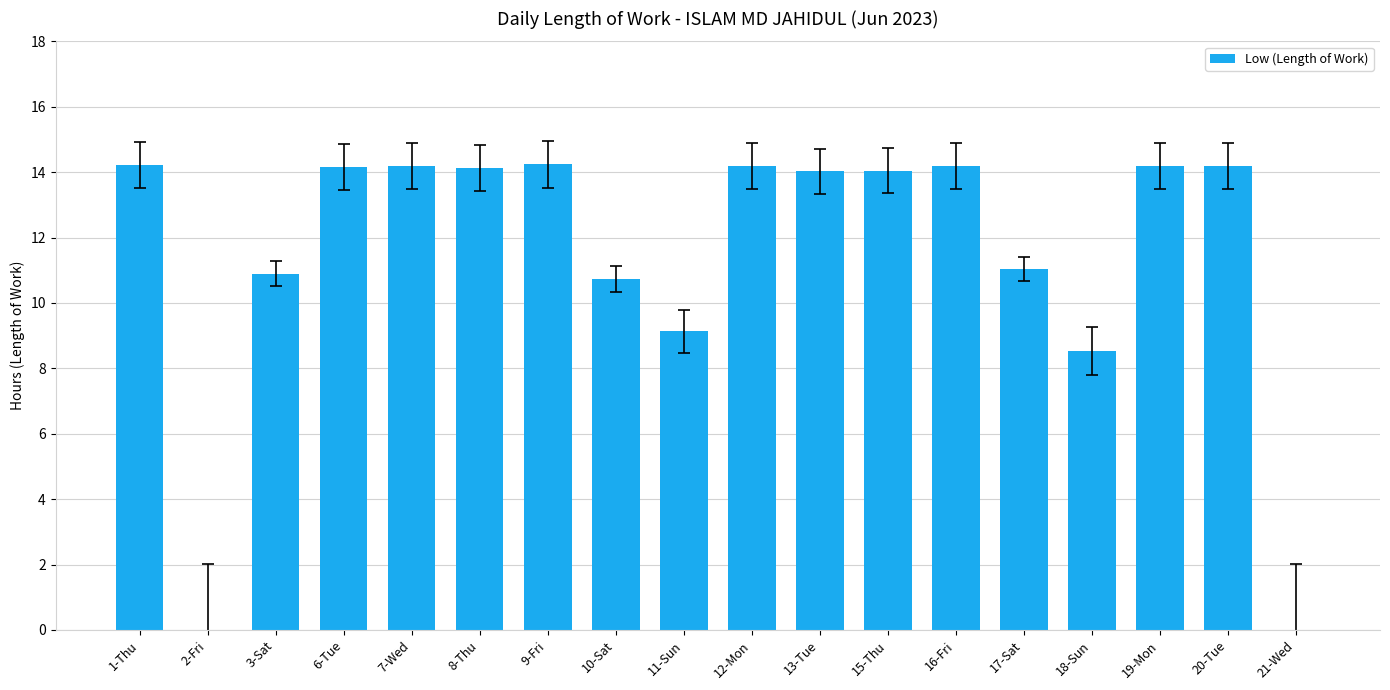

Where is the data nearest to the value 7?

18-Sun